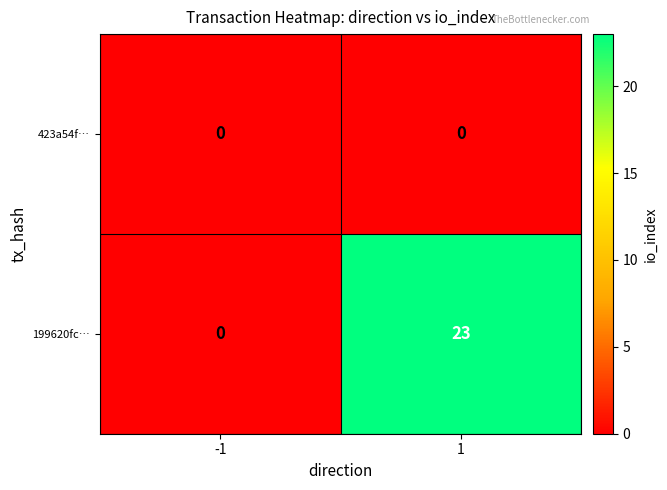

Which series changed the most between -1 and 1?

199620fc…